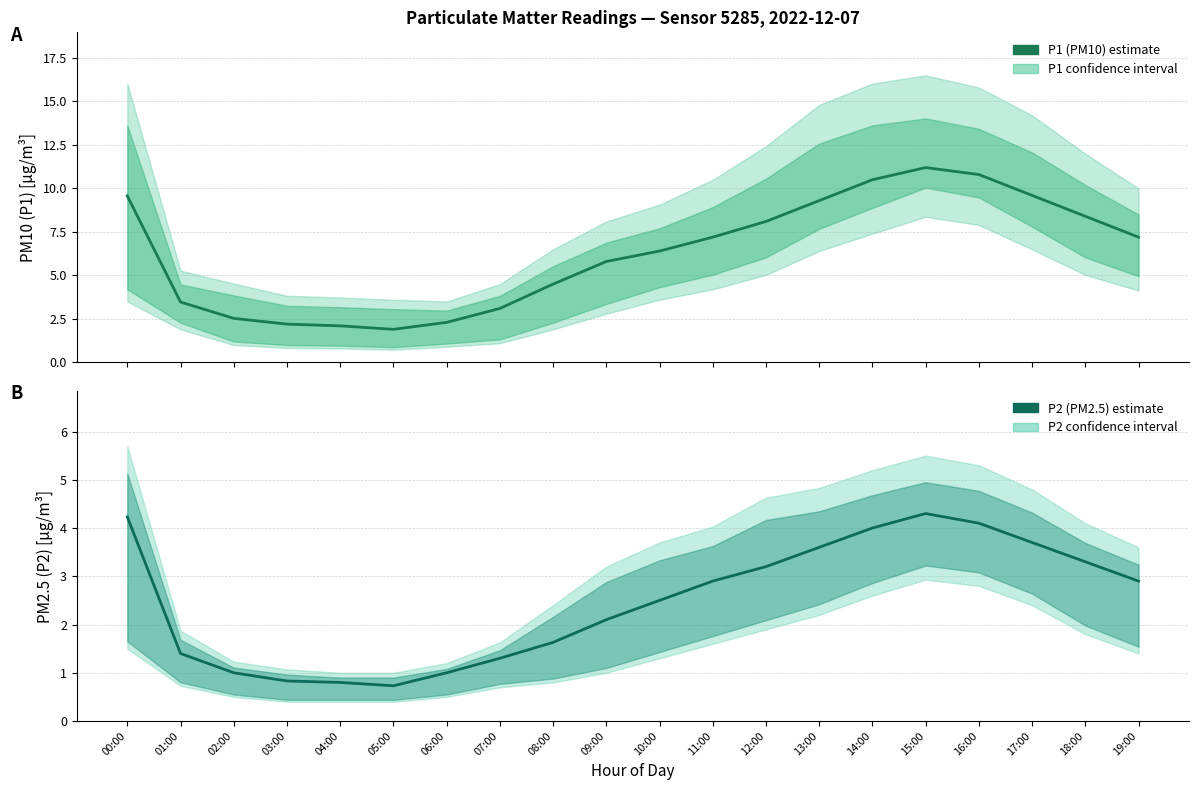

How many series are shown in this chart?

2